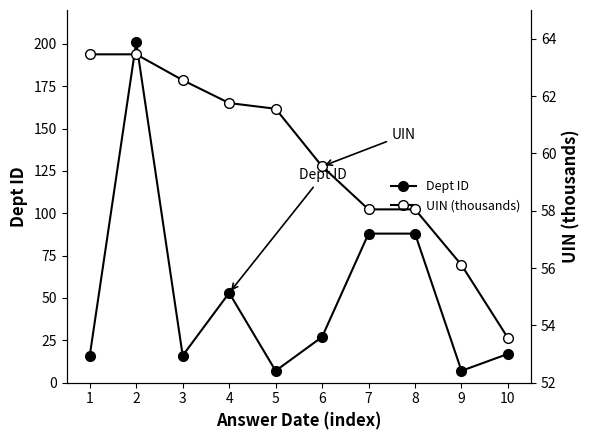

Where is the first local minimum for UIN (thousands)?

7